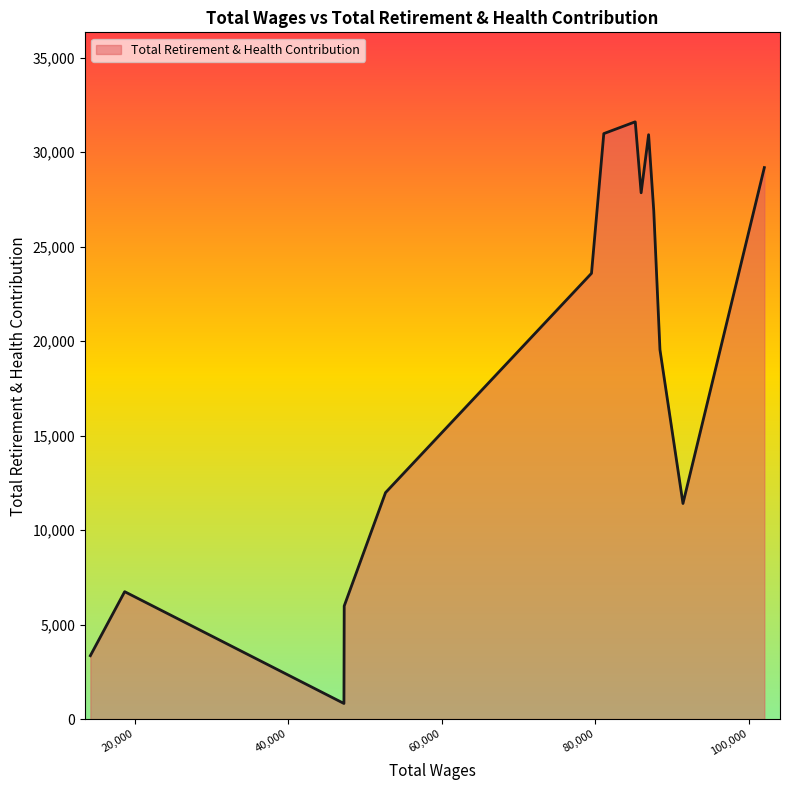

How many interior local valleys (lower than both neighbors) does the data have?

3